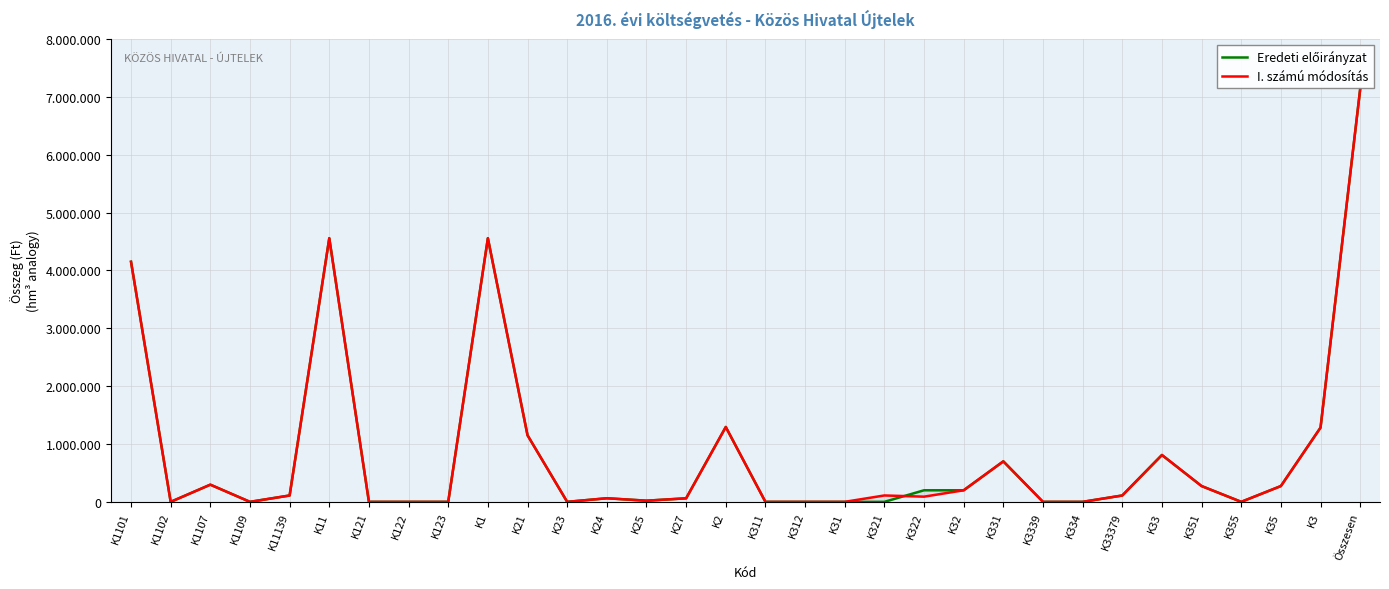

How many values in the I. számú módosítás series are below 110000?

16